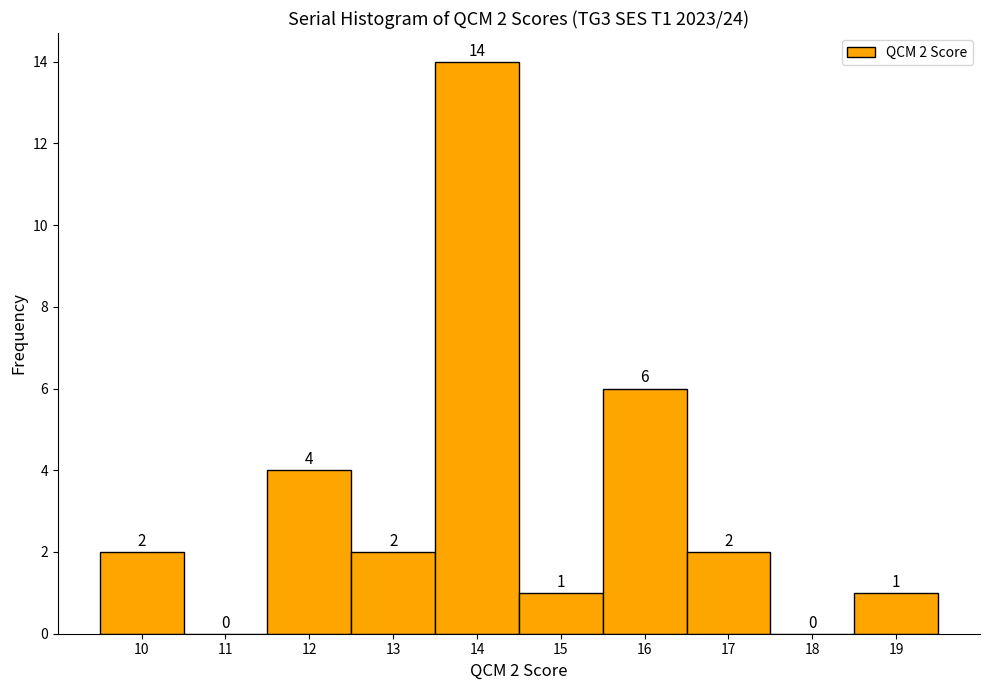

Which range on the x-axis has the tallest bar?

13.5 to 14.5